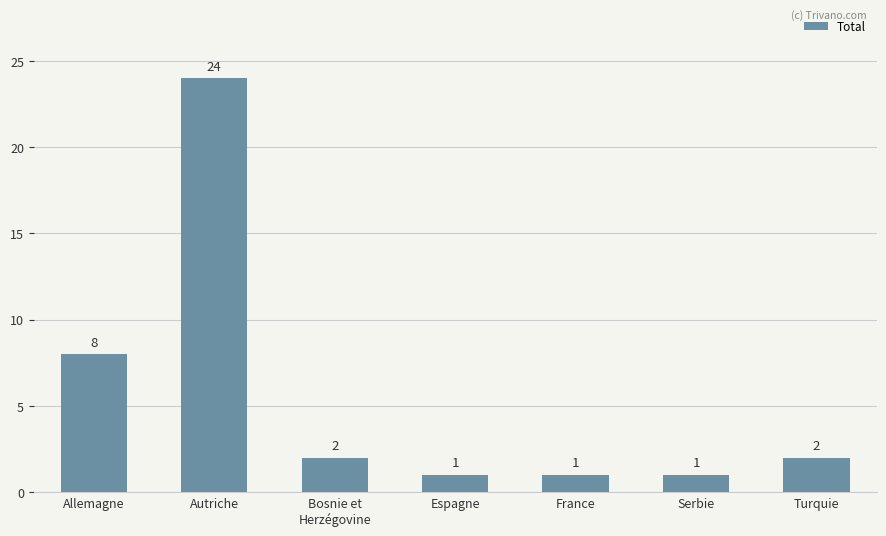

Does the chart contain any negative values?

No